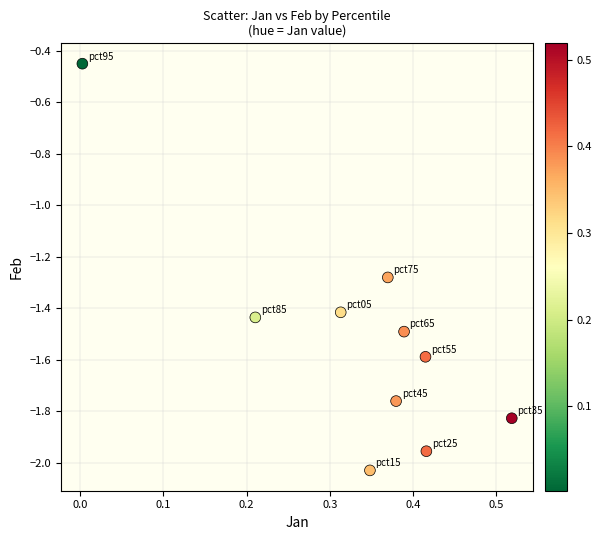

What is the range of X values (max minus min)?

0.5